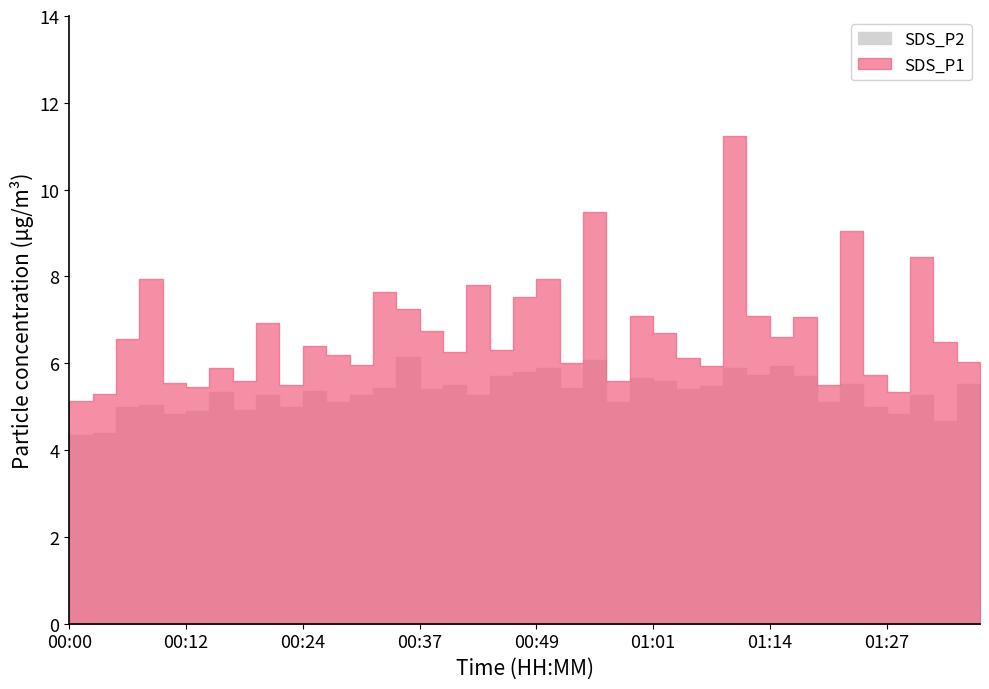

Is it true that SDS_P1 equals 4.6 at 00:56?

False